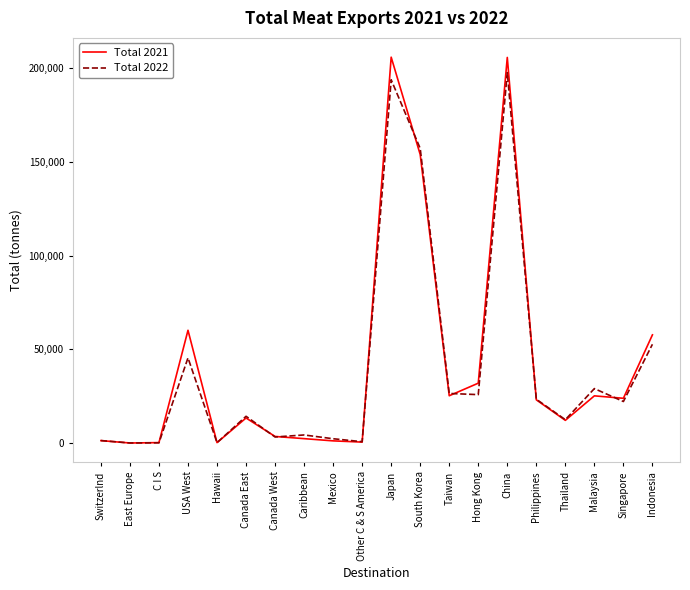

True or false: Total 2021 has a value of 23868.6 at Singapore.

True